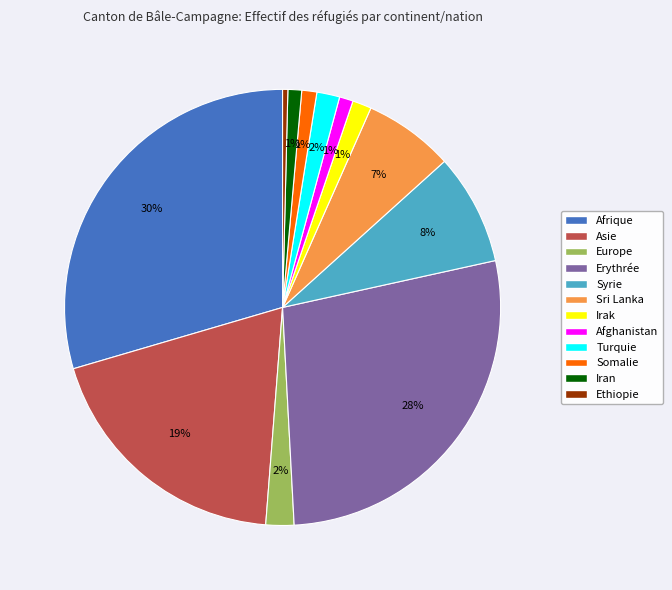

The Ethiopie slice represents 11% of the pie. True or false?

False